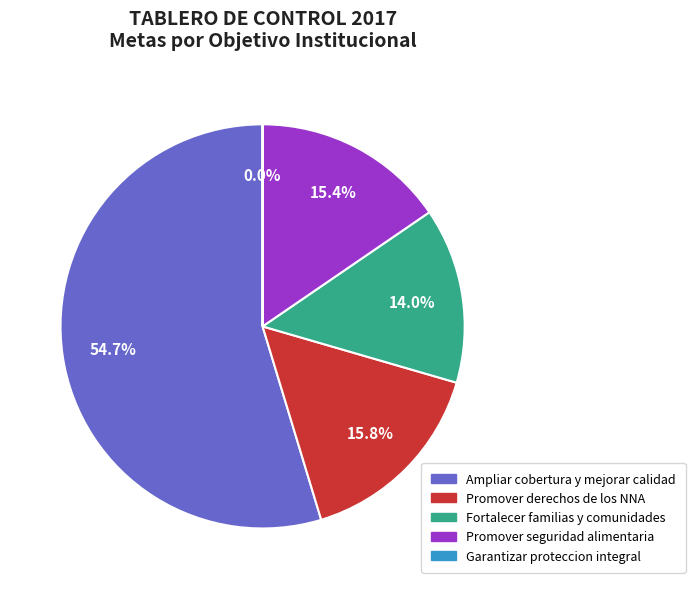

Which category has the biggest portion of the pie?

Ampliar cobertura y mejorar calidad